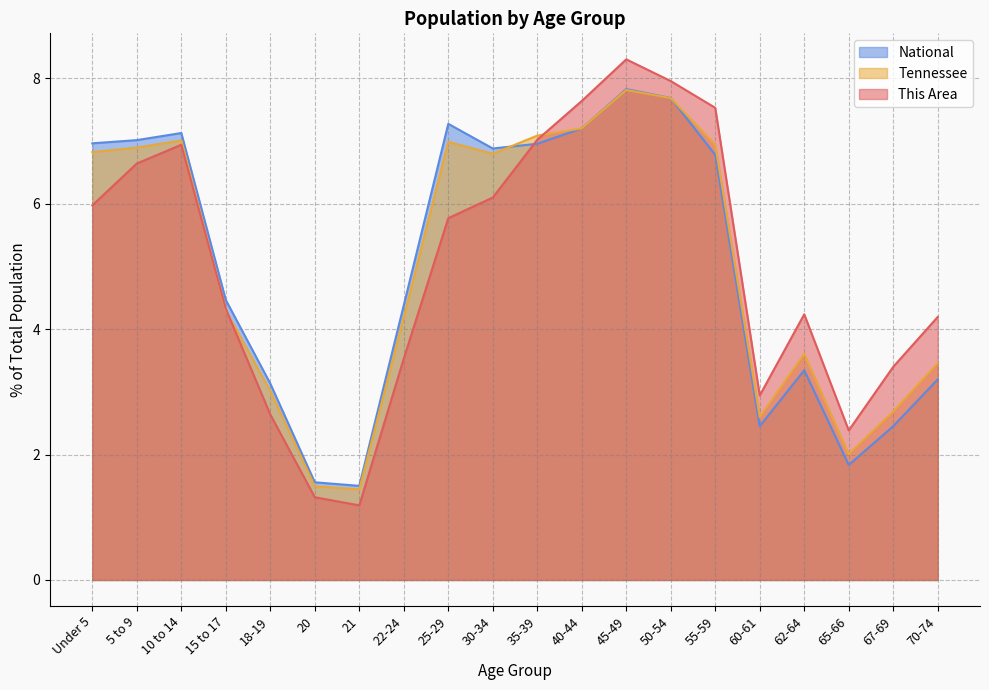

What is the difference between the maximum and second lowest values in the This Area series?

7.0